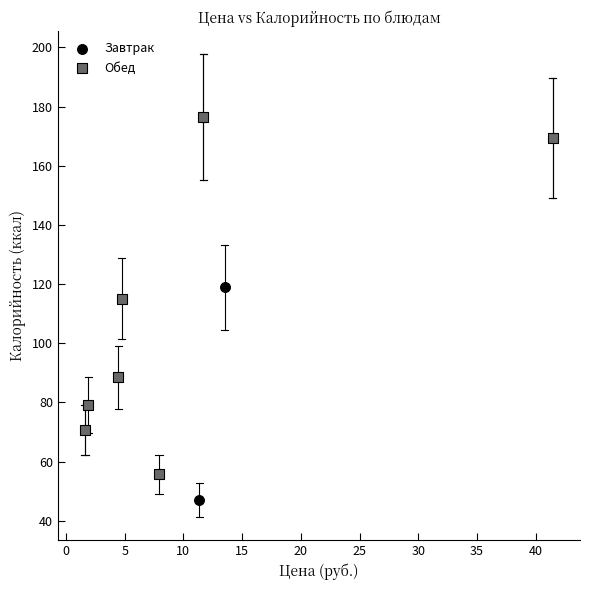

Which series reaches the minimum Y coordinate?

Завтрак